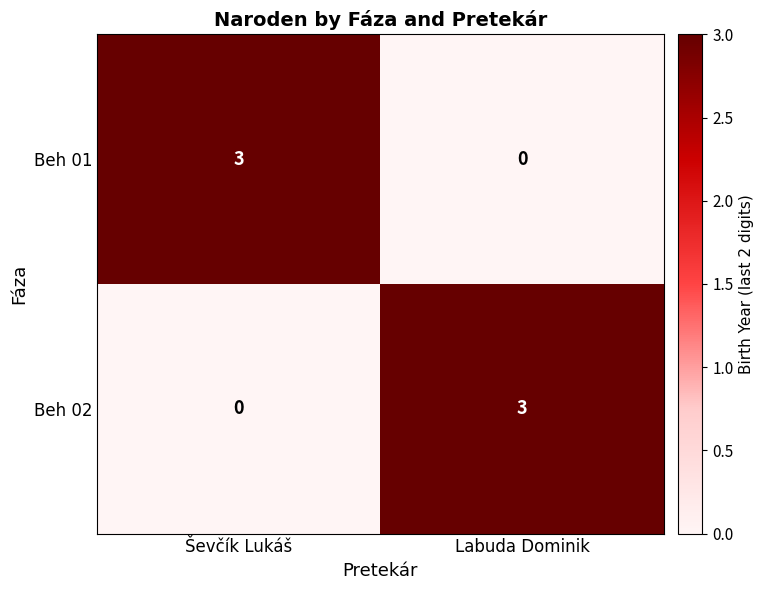

How many data points does each series have?

2